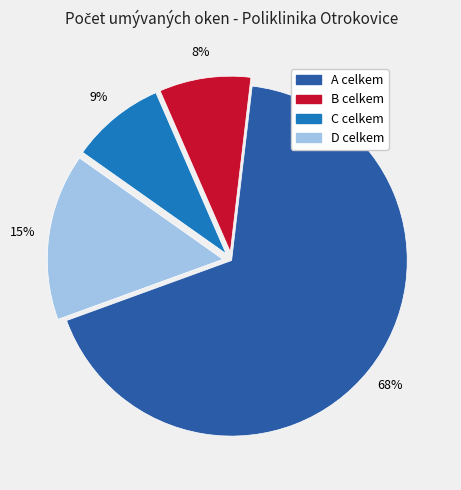

To the nearest percent, what percentage of the pie is D celkem?

15%